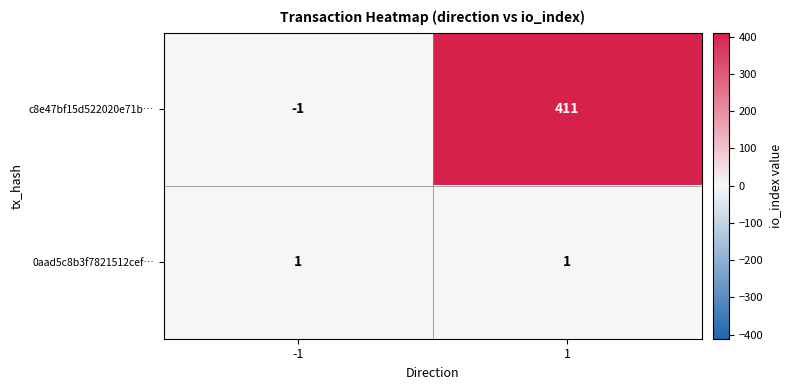

Reading right to left, what are all the values shown in this chart?

c8e47bf15d522020e71b…: 411	-1
0aad5c8b3f7821512cef…: 1	1